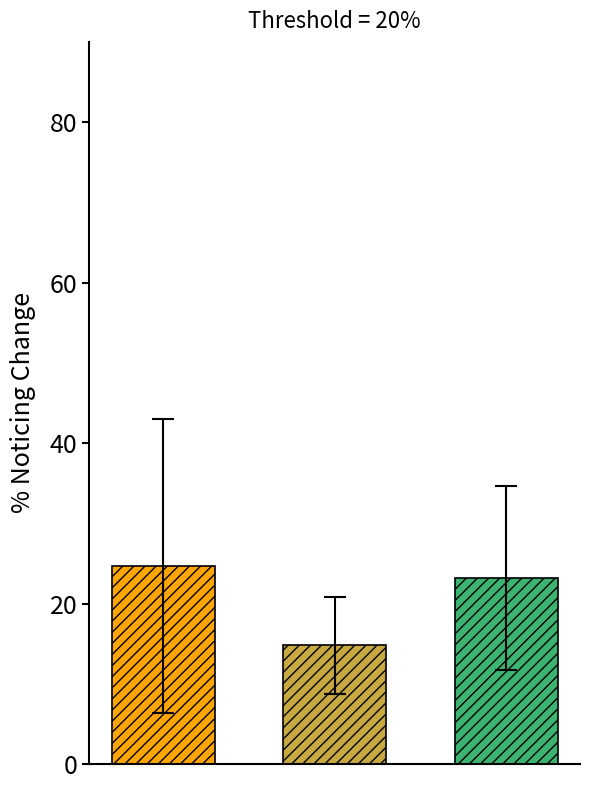

Are the bars grouped side by side (vs. stacked)?

Yes